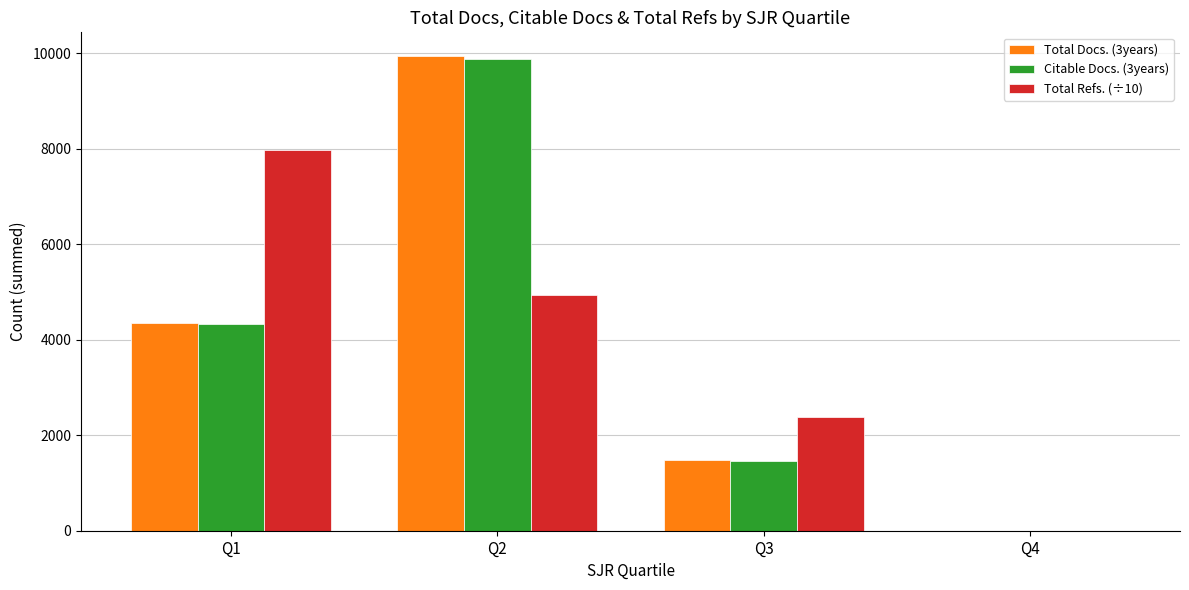

Reading left to right, transcribe all the data shown in this chart.

Total Docs. (3years): Q1=4341.0	Q2=9937.0	Q3=1474.0	Q4=4.0
Citable Docs. (3years): Q1=4331.0	Q2=9877.0	Q3=1467.0	Q4=3.0
Total Refs. (÷10): Q1=7966.6	Q2=4930.9	Q3=2372.9	Q4=0.1